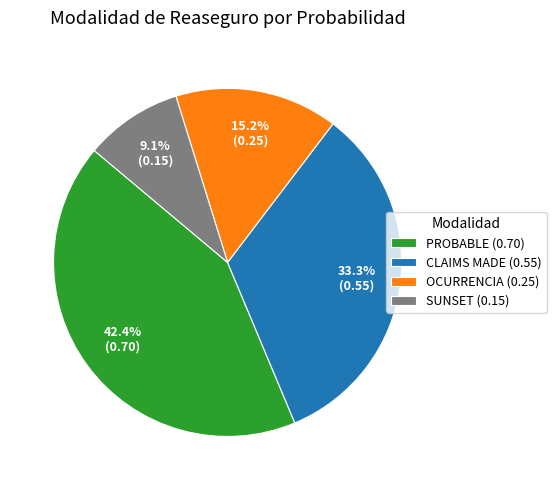

What percentage is NOT represented by CLAIMS MADE (0.55)?

66.7%